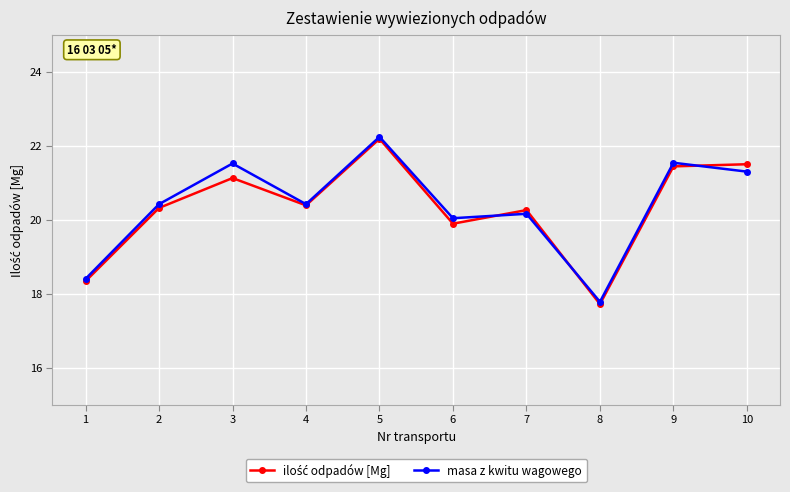

What is the sum of the masa z kwitu wagowego values at 4 and 7?

40.6